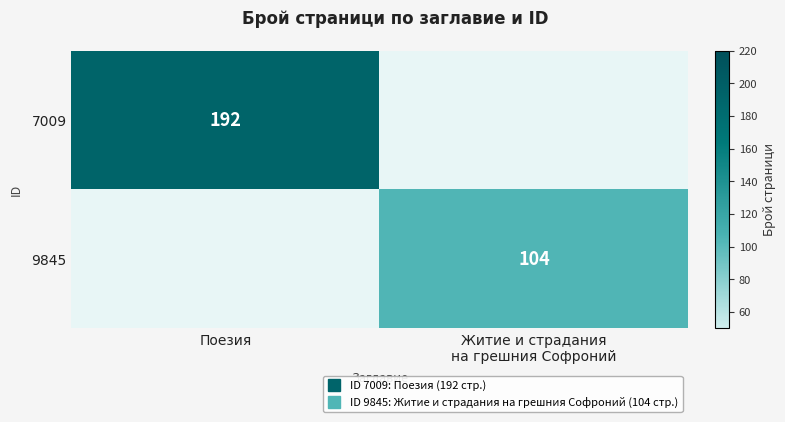

Is it true that 7009 equals 317.0 at Поезия?

False